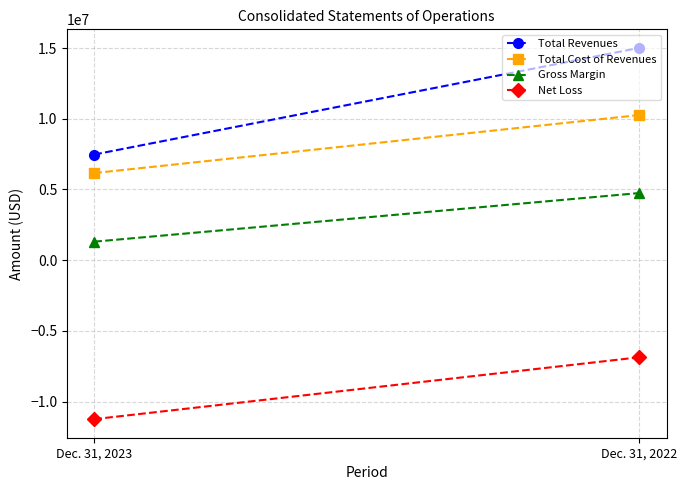

Which label corresponds to the largest value in the chart?

Dec. 31, 2022